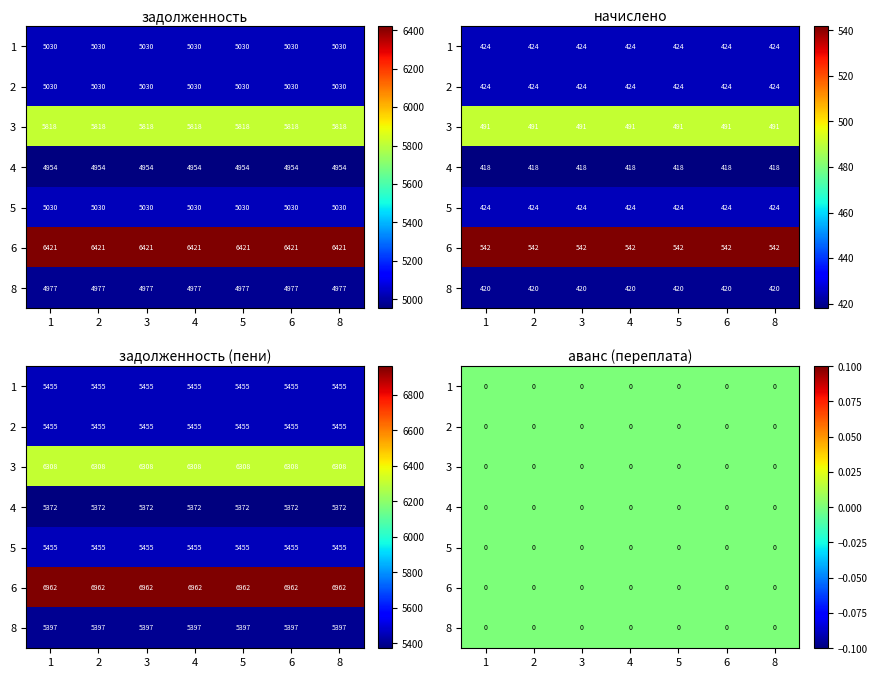

Which category has the highest value in the аванс (переплата) series?

1